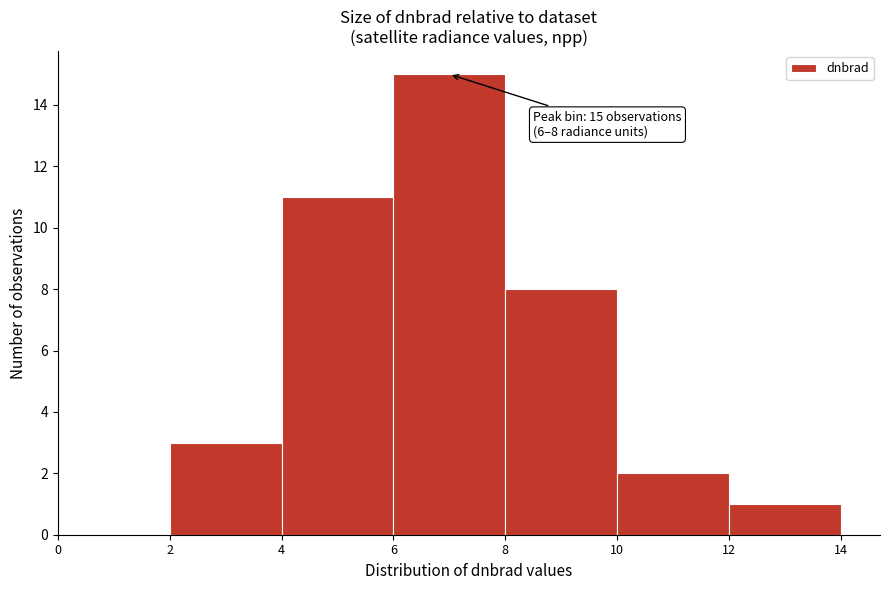

Which range on the x-axis has the tallest bar?

6 to 8